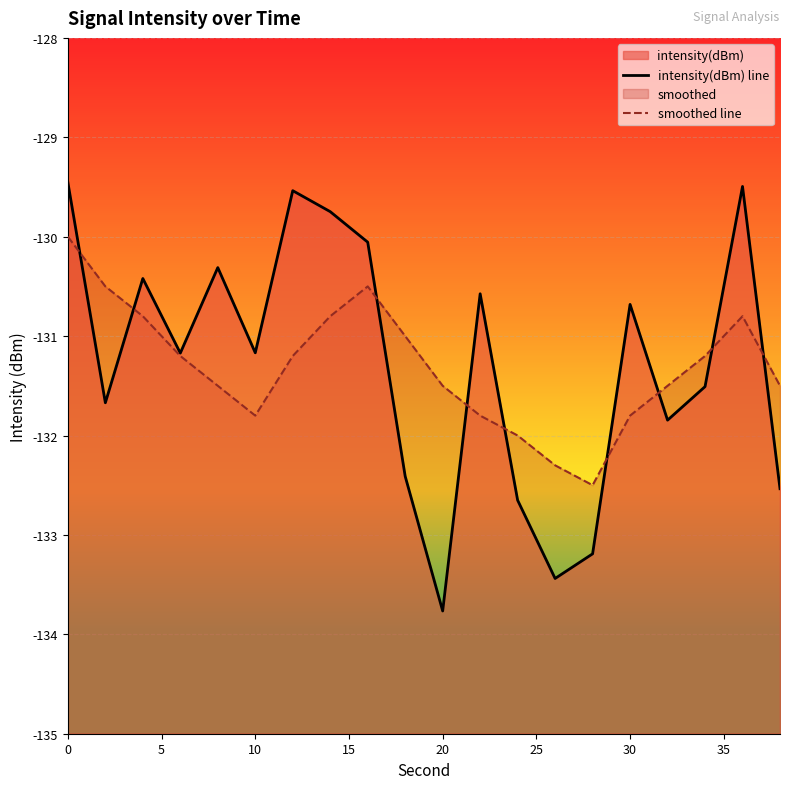

What is the difference between the second highest and second lowest values in the intensity(dBm) line series?

3.9